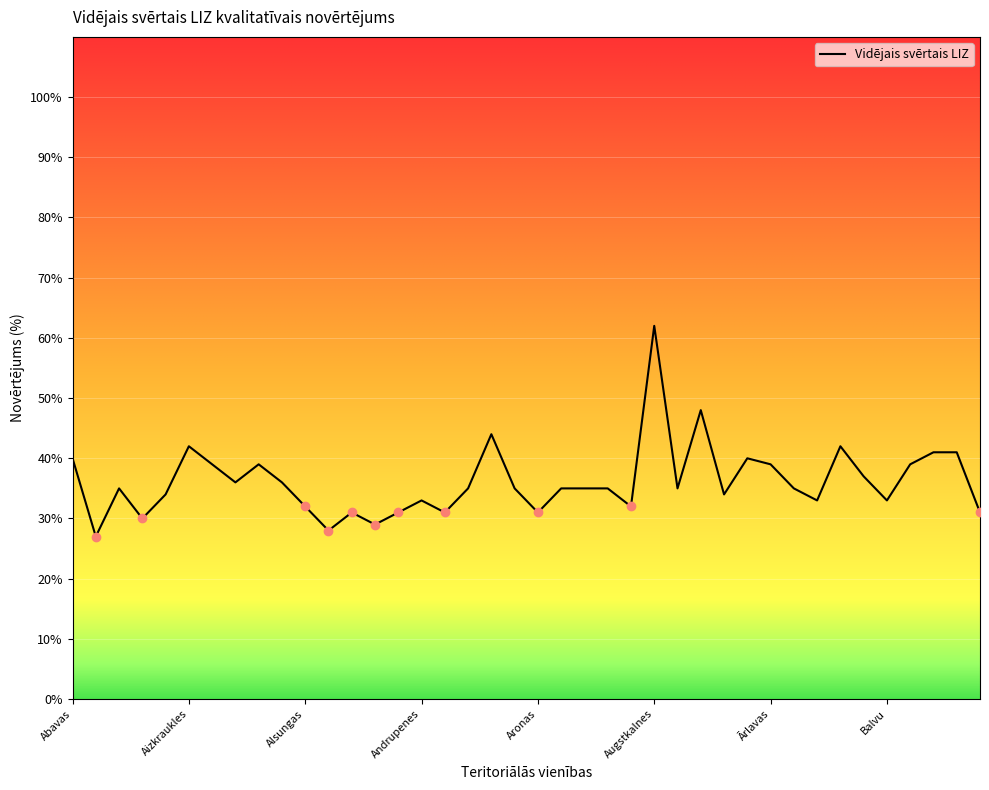

What is the smallest value displayed?

27